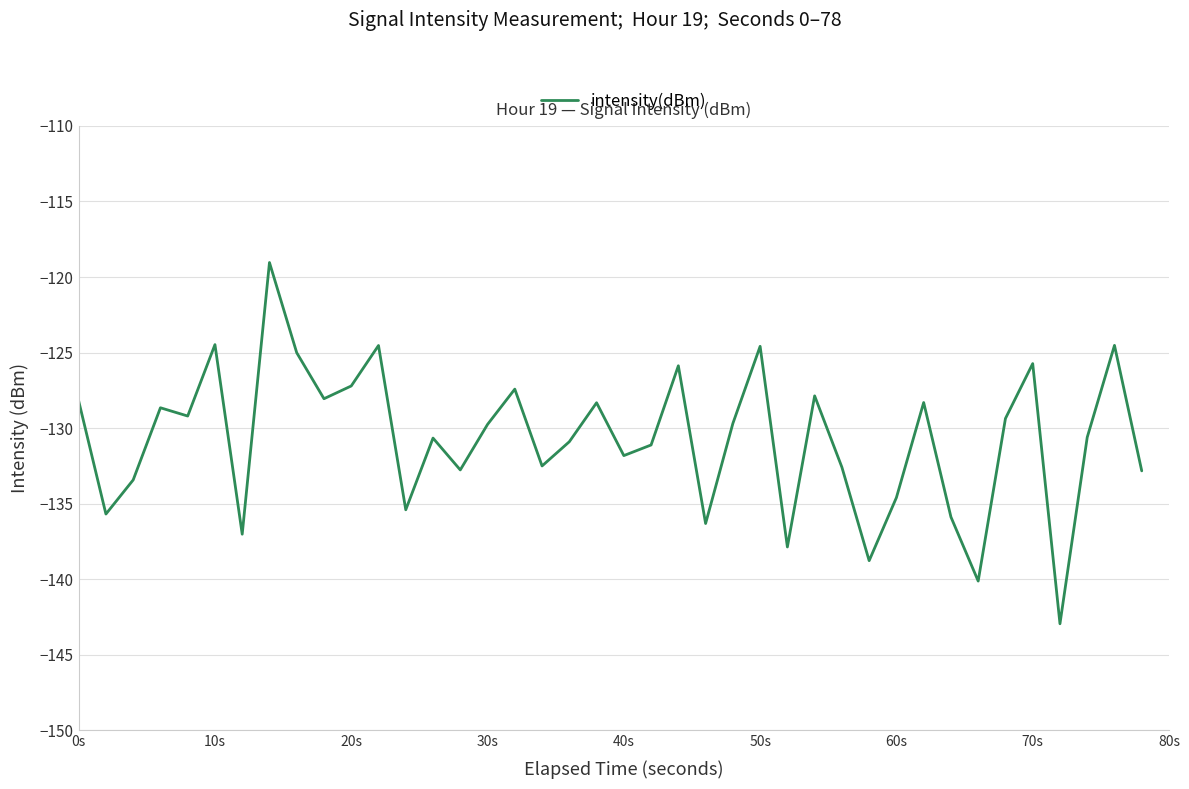

What is the maximum value shown in the chart?

-119.0